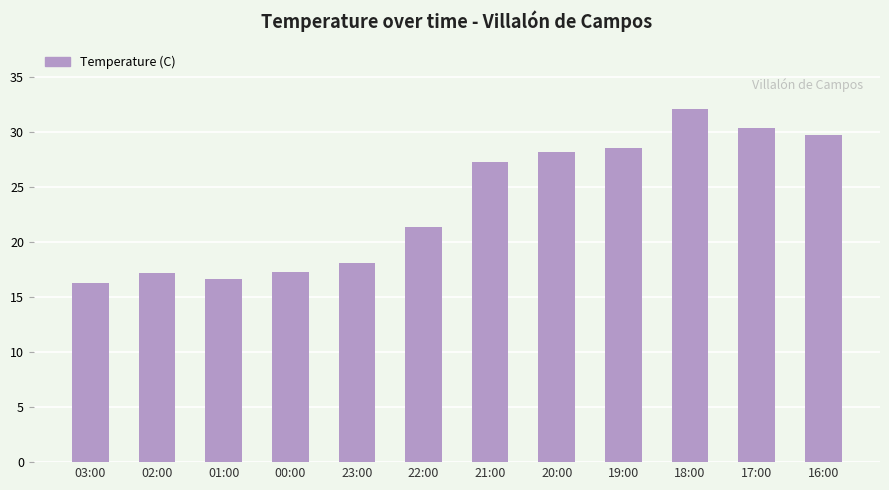

What is the minimum value shown in the chart?

16.3